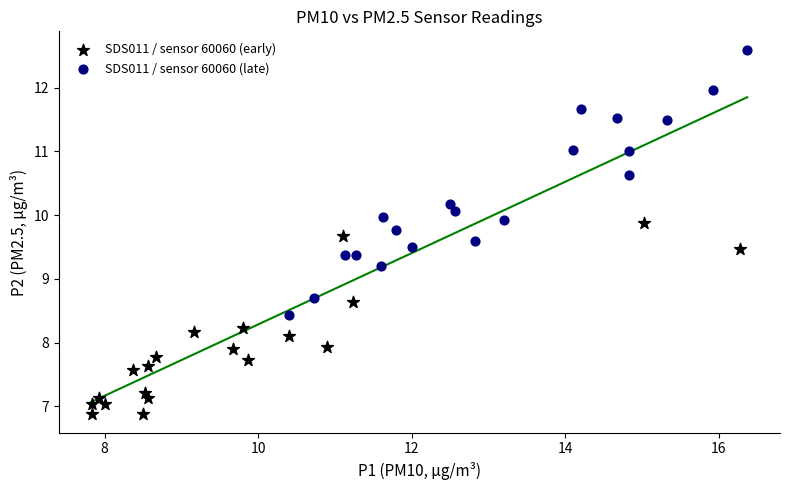

Which series contains the lowest Y value?

SDS011 / sensor 60060 (early)